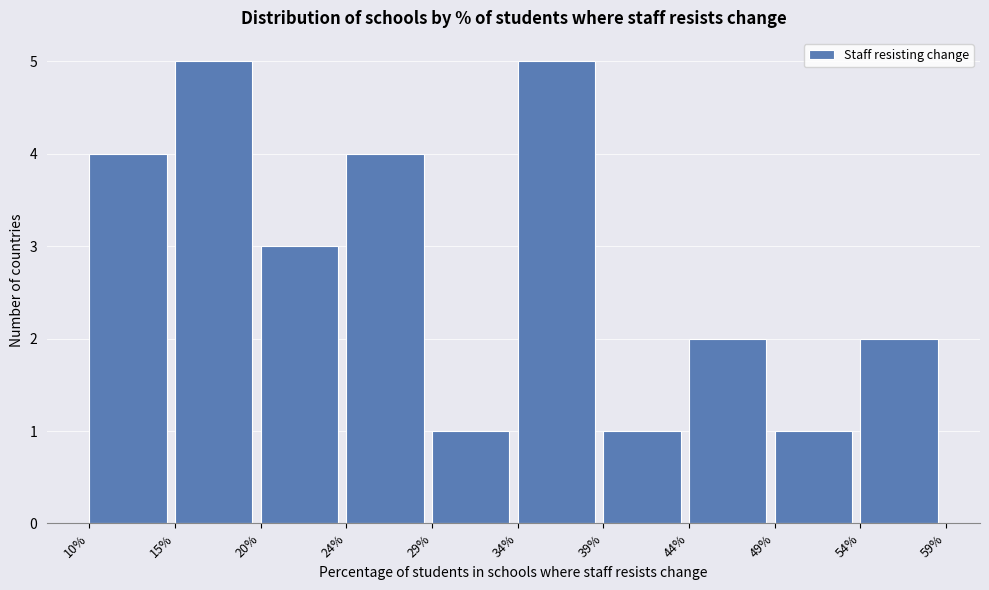

Reading left to right, what are all the values shown in this chart?

4	5	3	4	1	5	1	2	1	2